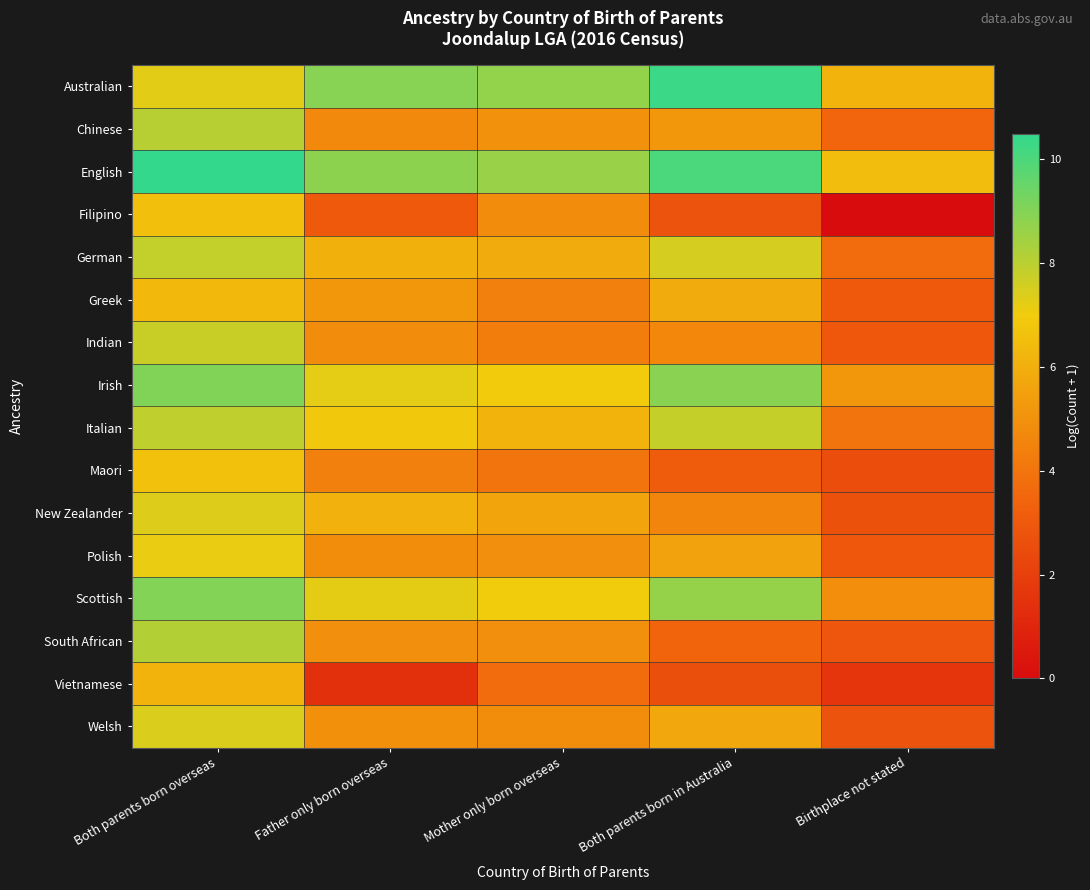

Which series has the widest spread of values?

Filipino